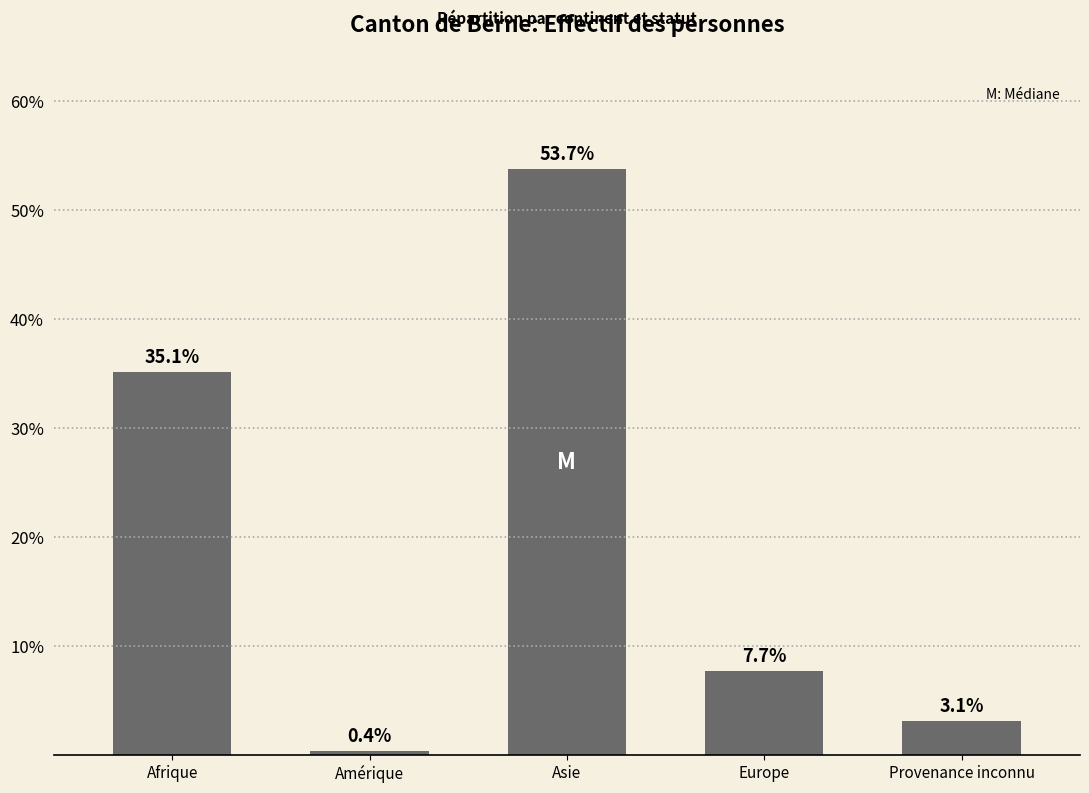

Are the bars grouped side by side (vs. stacked)?

No